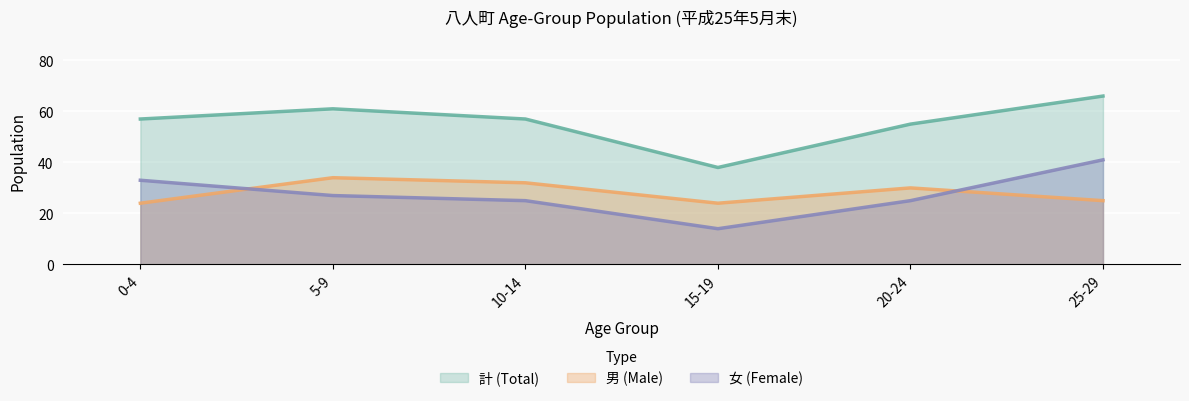

What is the greatest value displayed?

66